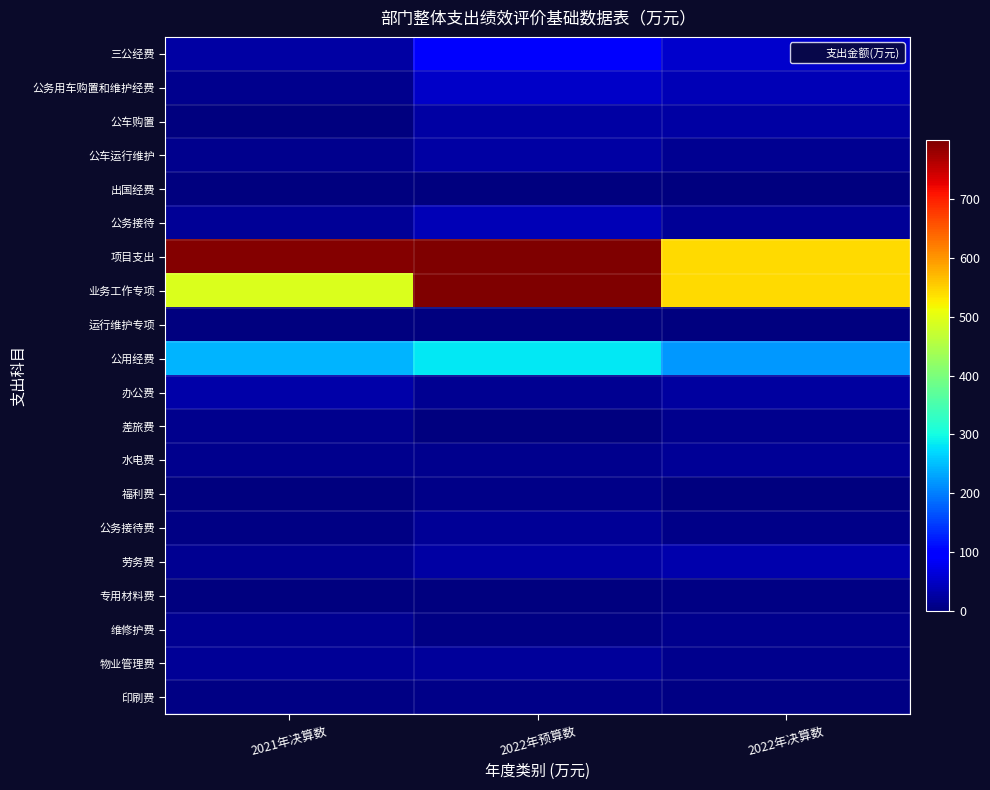

What is the difference between the highest and lowest values at 2022年决算数?

540.5